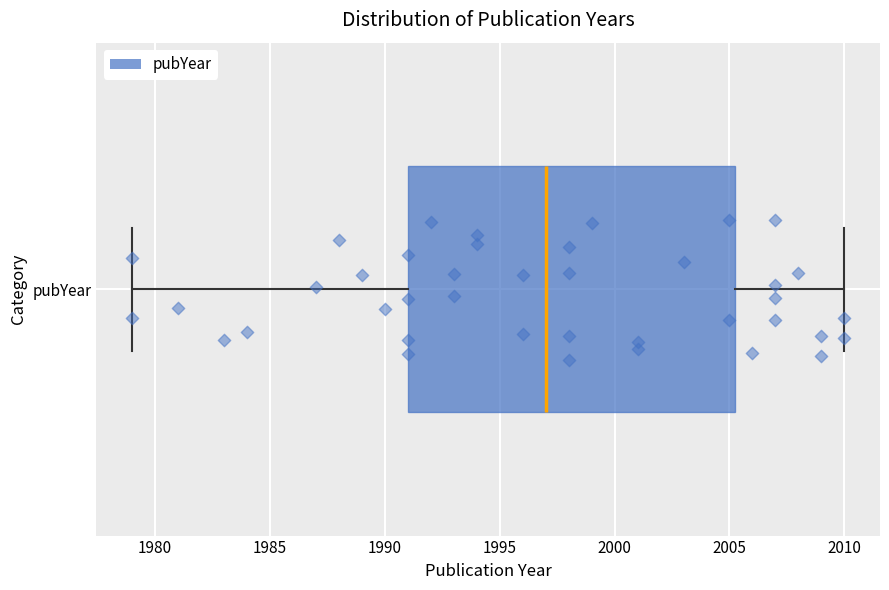

Transcribe this box plot: give where the median line is, the range the box spans, and where the two whiskers end, as read against the x-axis. The values are not printed on the chart, so give them approximately, as read against the axis.

median 1997.0, box 1991.0 to 2005.5, whiskers 1979.0 to 2010.0